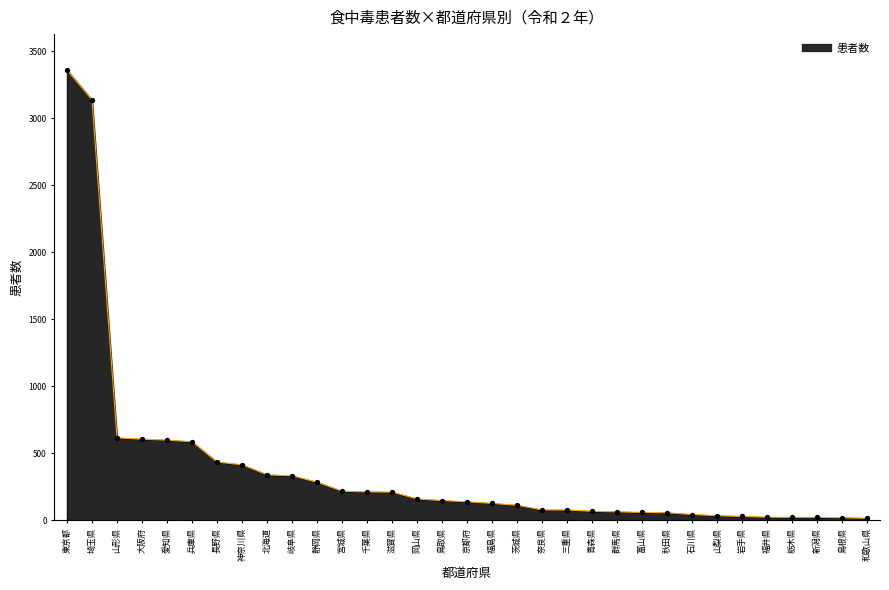

What is the change in value from 栃木県 to 島根県?

-3